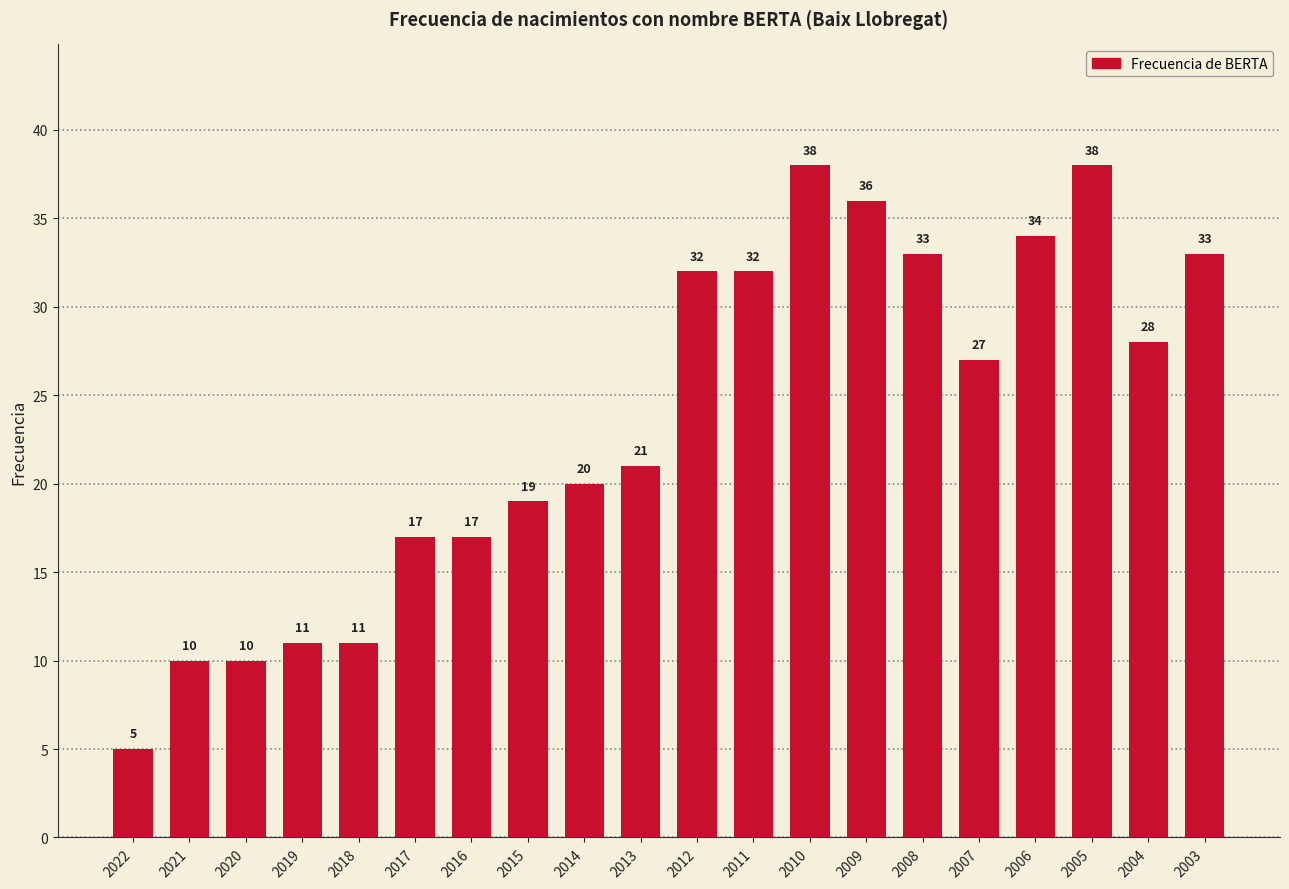

Where does the data first go above 27?

2012